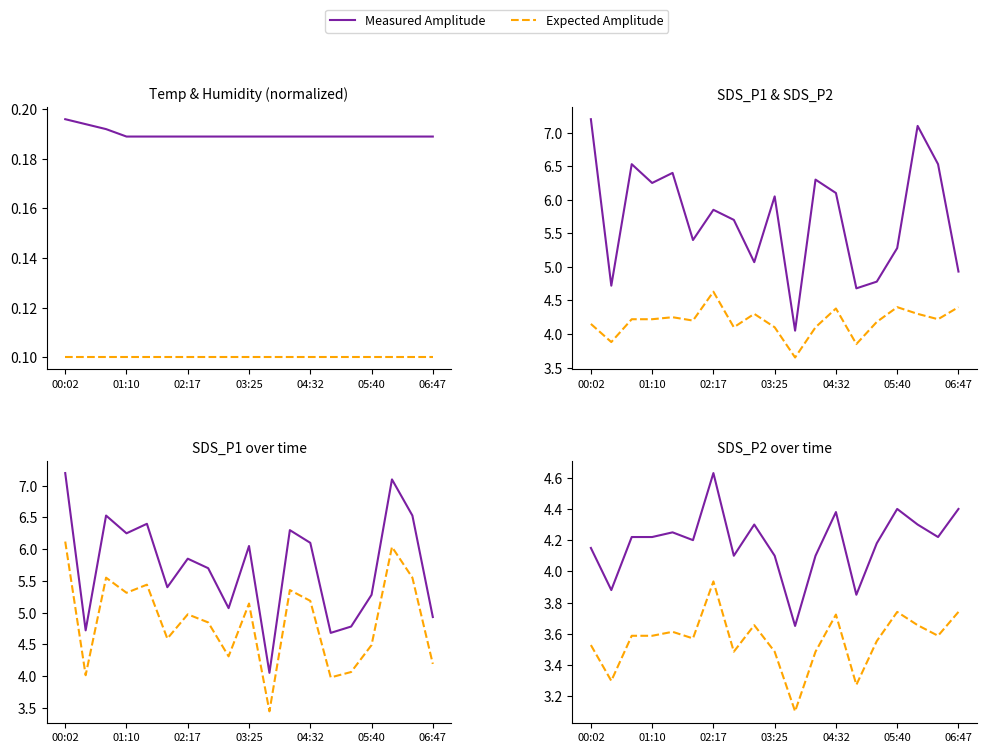

Reading left to right, list all the values displayed in this chart.

Temp (norm): 0.2	0.2	0.2	0.2	0.2	0.2	0.2	0.2	0.2	0.2	0.2	0.2	0.2	0.2	0.2	0.2	0.2	0.2	0.2
Humidity (norm): 0.1	0.1	0.1	0.1	0.1	0.1	0.1	0.1	0.1	0.1	0.1	0.1	0.1	0.1	0.1	0.1	0.1	0.1	0.1
SDS_P1: 7.2	4.7	6.5	6.2	6.4	5.4	5.8	5.7	5.1	6.0	4.0	6.3	6.1	4.7	4.8	5.3	7.1	6.5	4.9
SDS_P2: 4.2	3.9	4.2	4.2	4.2	4.2	4.6	4.1	4.3	4.1	3.6	4.1	4.4	3.9	4.2	4.4	4.3	4.2	4.4
SDS_P1 expected: 6.1	4.0	5.6	5.3	5.4	4.6	5.0	4.8	4.3	5.1	3.4	5.4	5.2	4.0	4.1	4.5	6.0	5.6	4.2
SDS_P2 expected: 3.5	3.3	3.6	3.6	3.6	3.6	3.9	3.5	3.7	3.5	3.1	3.5	3.7	3.3	3.6	3.7	3.7	3.6	3.7